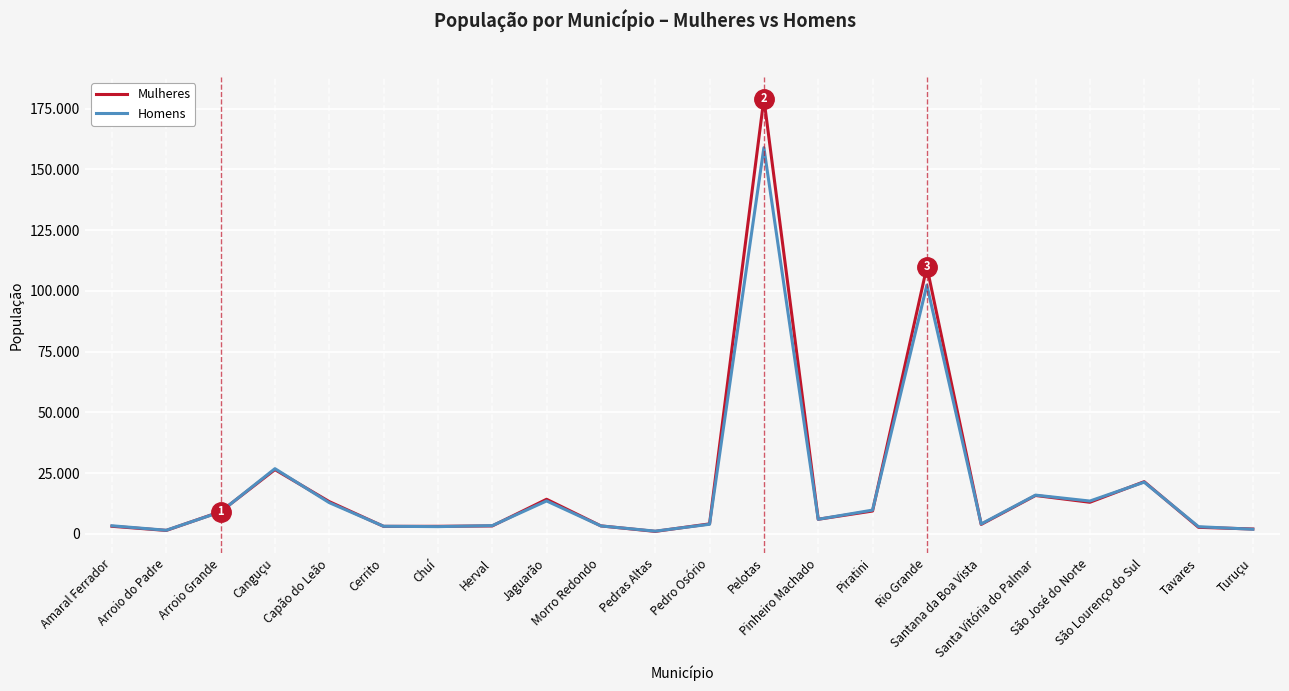

Is it true that Homens equals 4302 at Tavares?

False